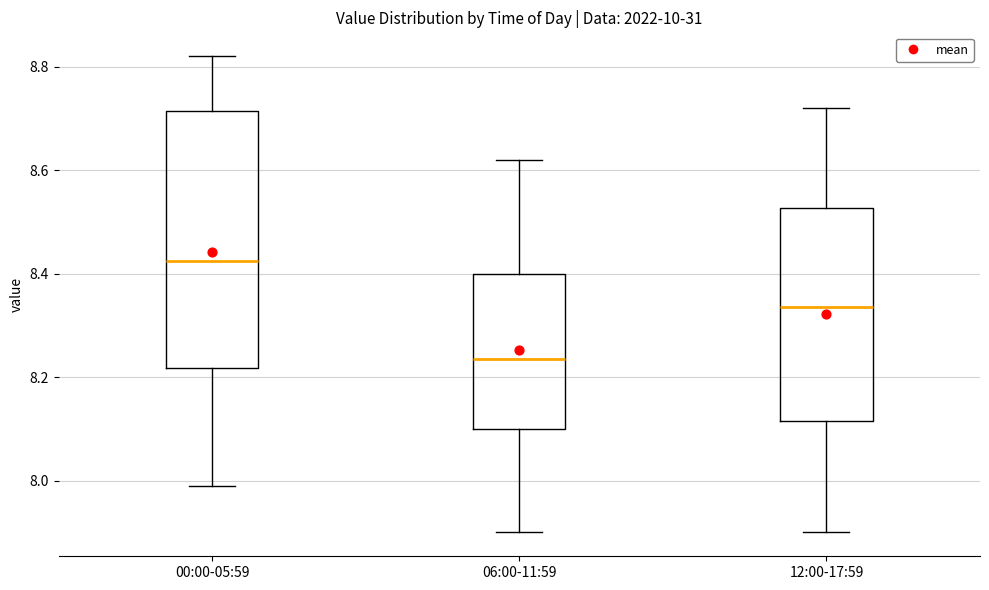

Reading left to right, read every box against the y-axis: the position of its median line, the range the box covers, and the ends of its whiskers. The values are not printed on the chart, so give them approximately, as read against the axis.

00:00-05:59: median 8.42, box 8.22 to 8.72, whiskers 8.00 to 8.82
06:00-11:59: median 8.24, box 8.10 to 8.40, whiskers 7.90 to 8.62
12:00-17:59: median 8.34, box 8.12 to 8.52, whiskers 7.90 to 8.72